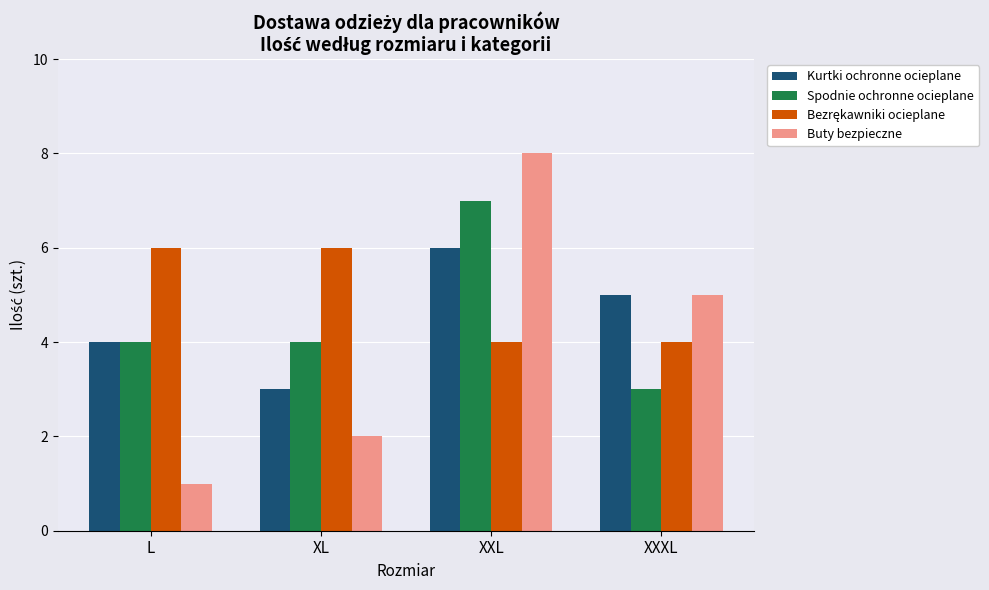

At which label does Spodnie ochronne ocieplane reach its peak?

XXL